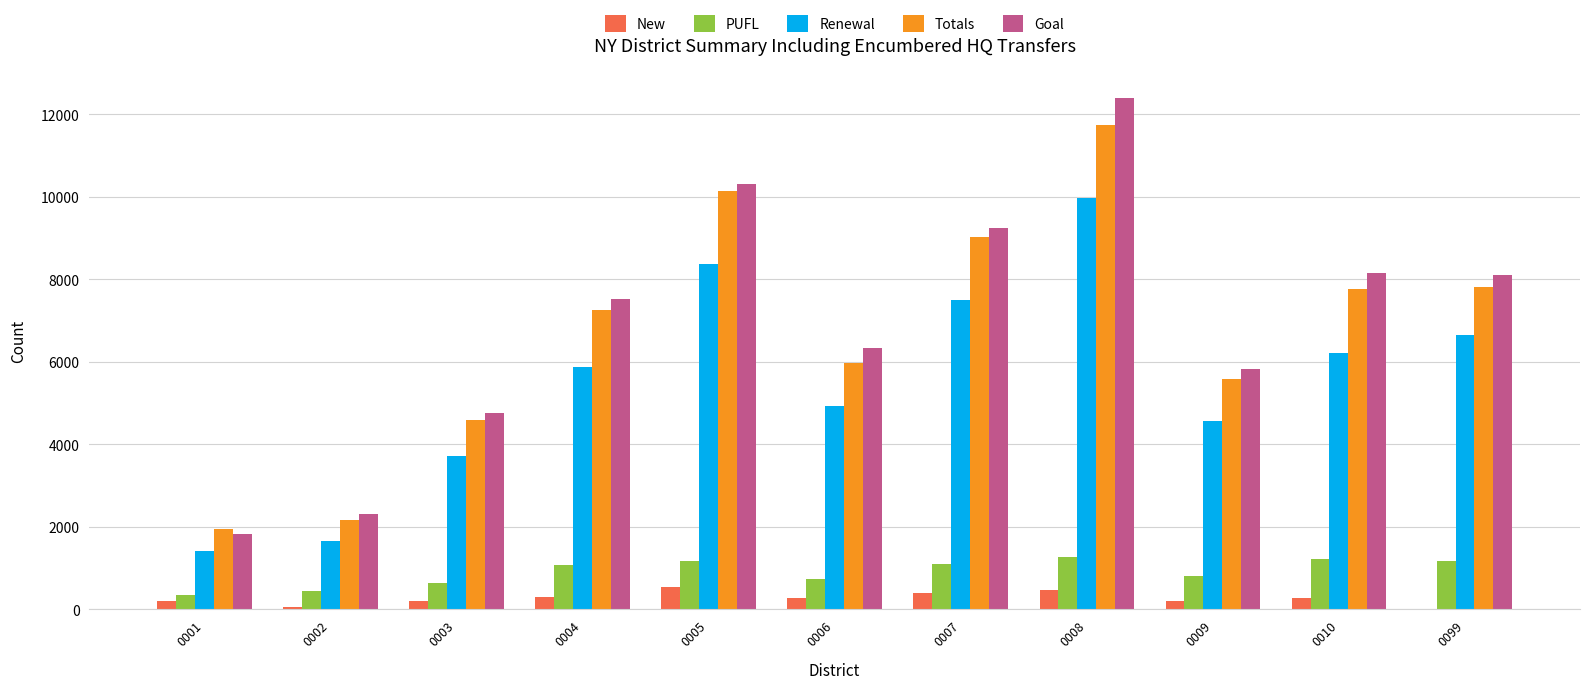

What is the highest value of the PUFL series?

1279